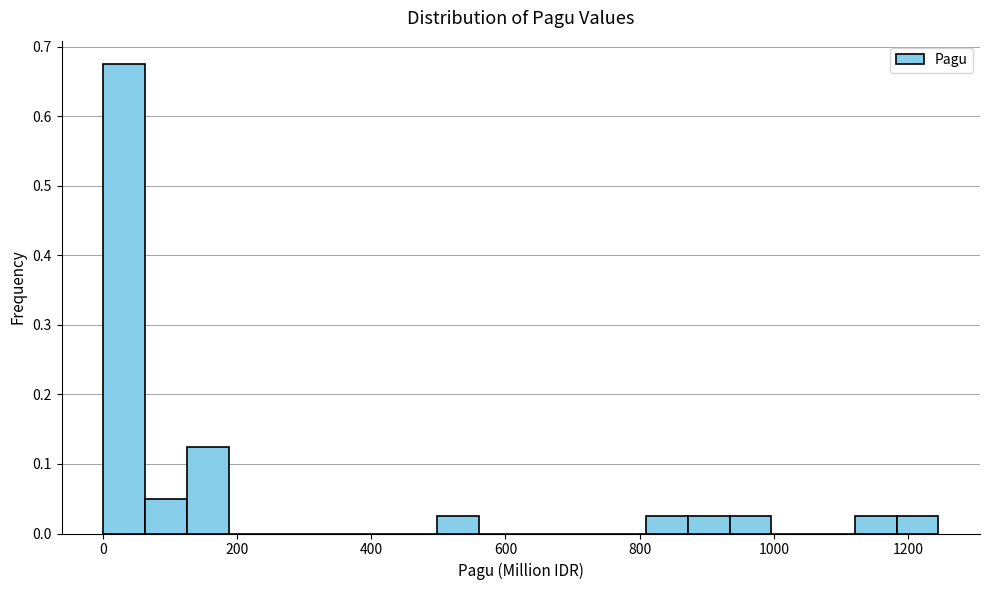

Around what value on the x-axis is the tallest bar? Give the approximate position of its centre, as read against the axis.

40